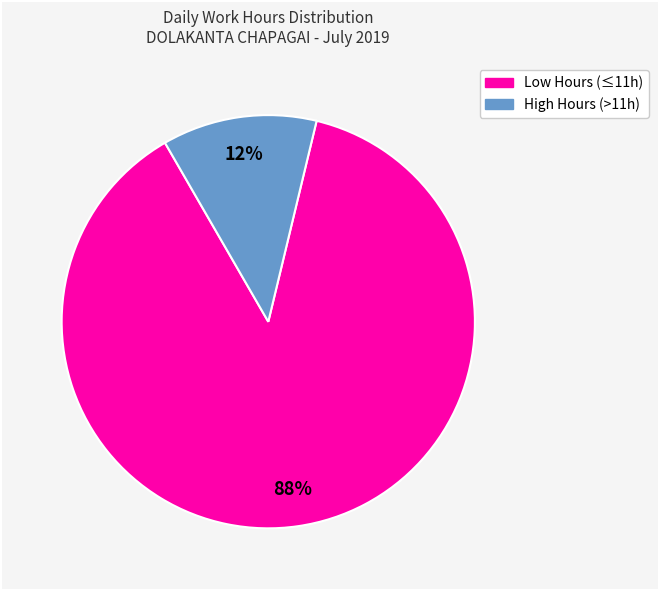

To the nearest percent, what is the difference between the largest and smallest slice percentages?

76%